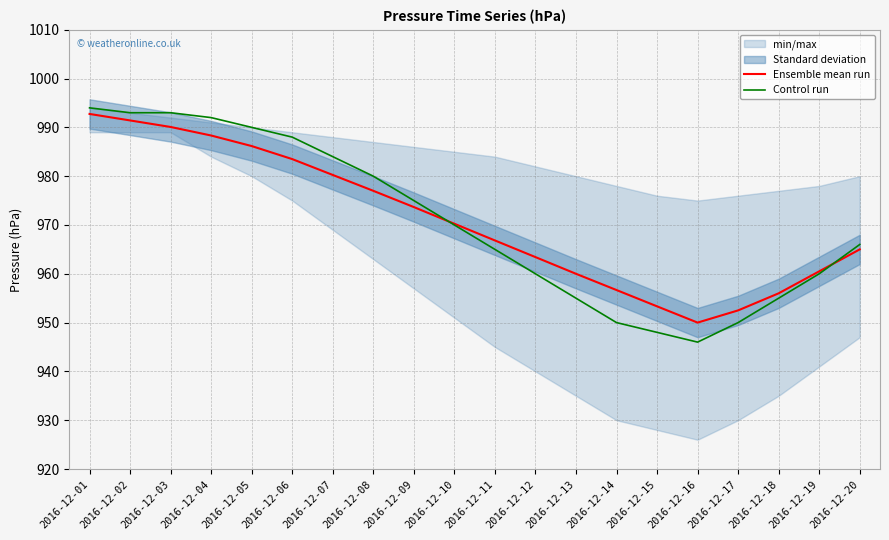

True or false: Ensemble mean run has more than 2 interior local peaks.

False